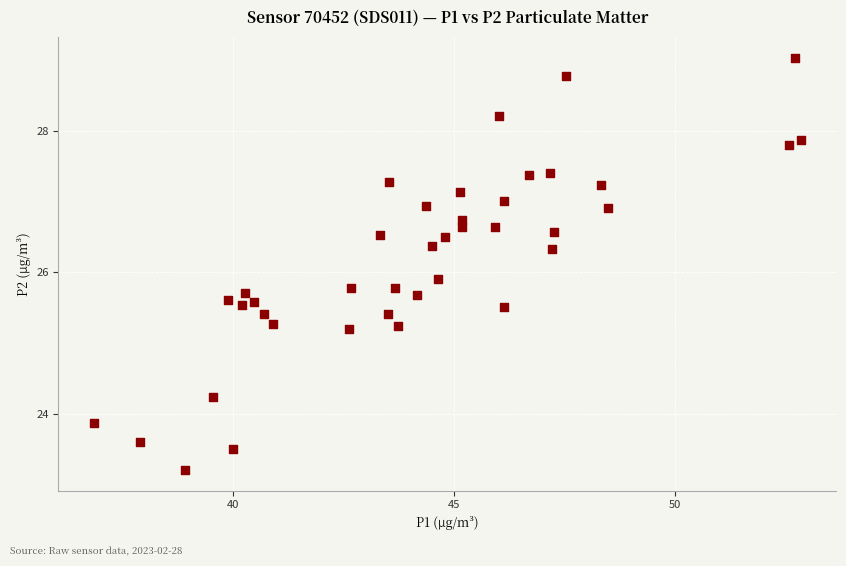

What is the range of X values (max minus min)?

16.0